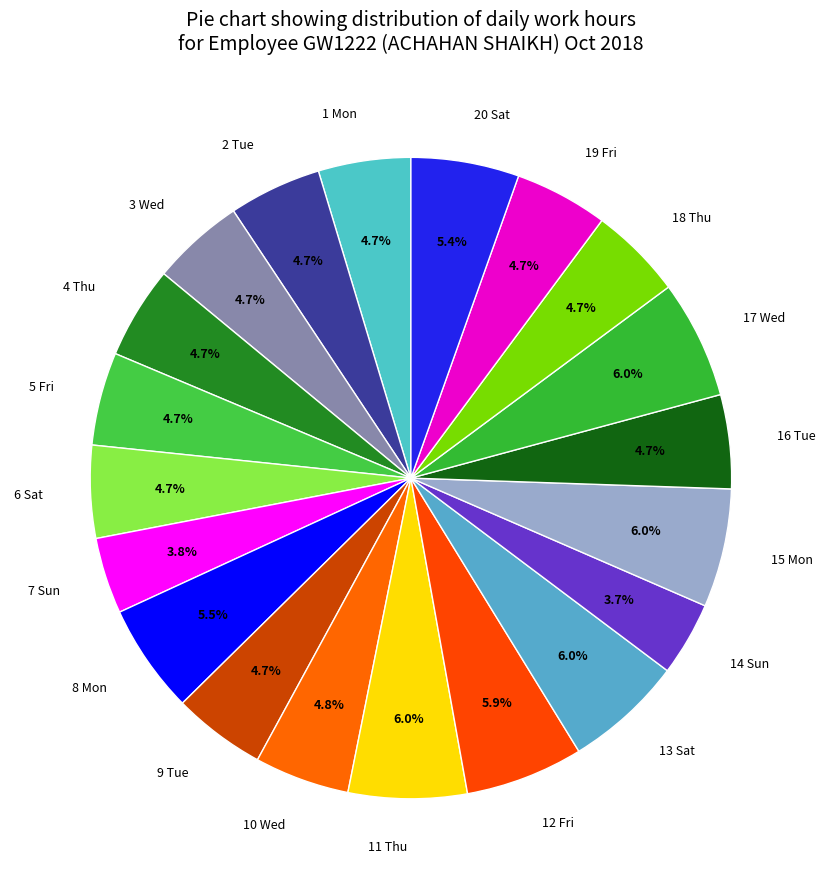

Does 18 Thu represent more than half of the total?

No